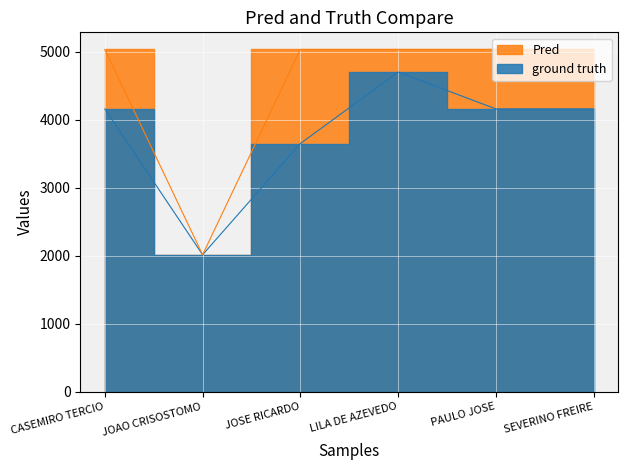

What is the difference between the maximum and minimum values in the Provento (P) series?

3021.7